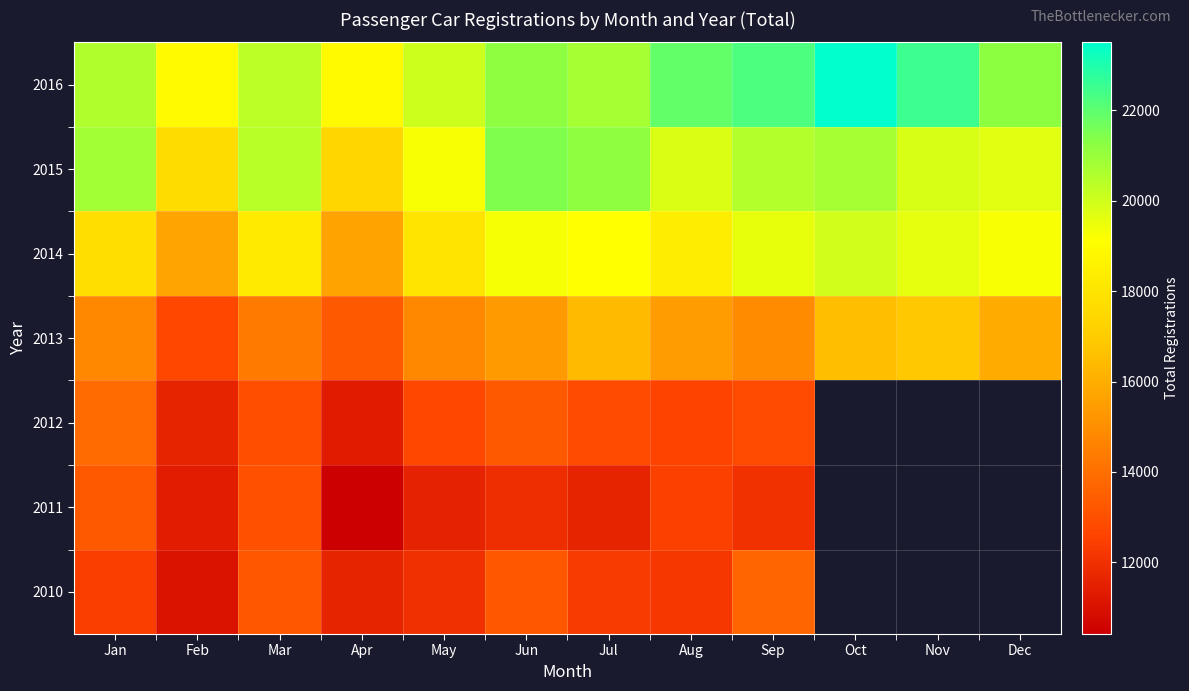

What is the total value across all series at Aug?

112866.0